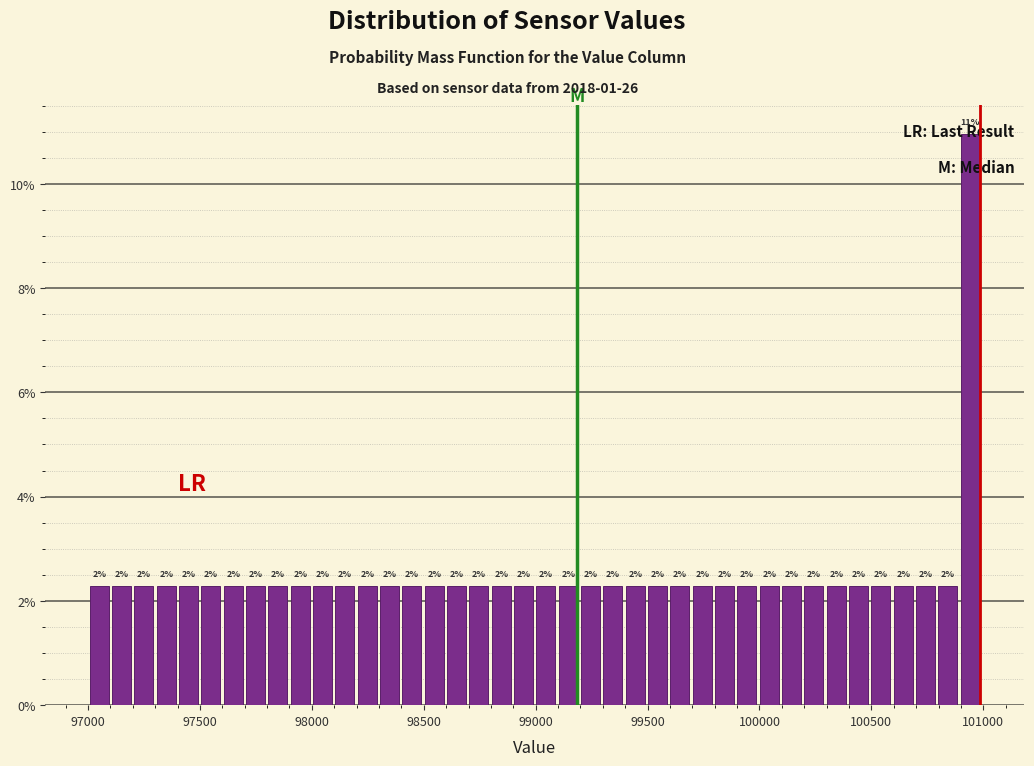

Around what value on the x-axis is the tallest bar? Give the approximate position of its centre, as read against the axis.

100950